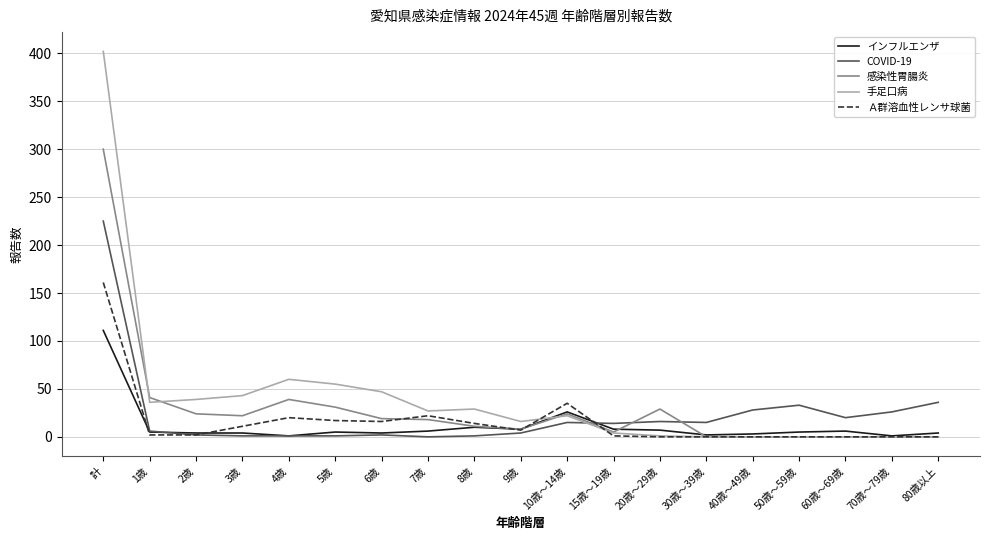

What is the difference between the 手足口病 values at 9歳 and 8歳?

13